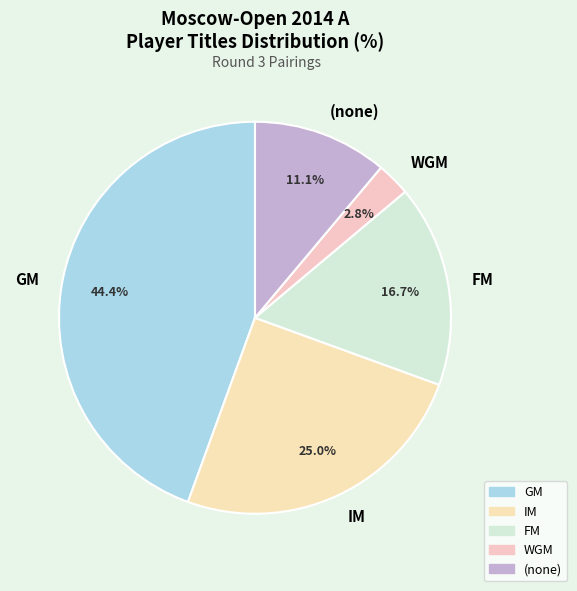

Between WGM and GM, which is larger?

GM